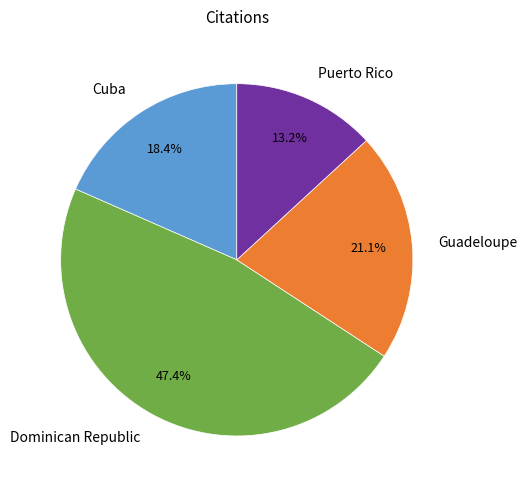

To the nearest percent, what portion does Guadeloupe represent?

21%